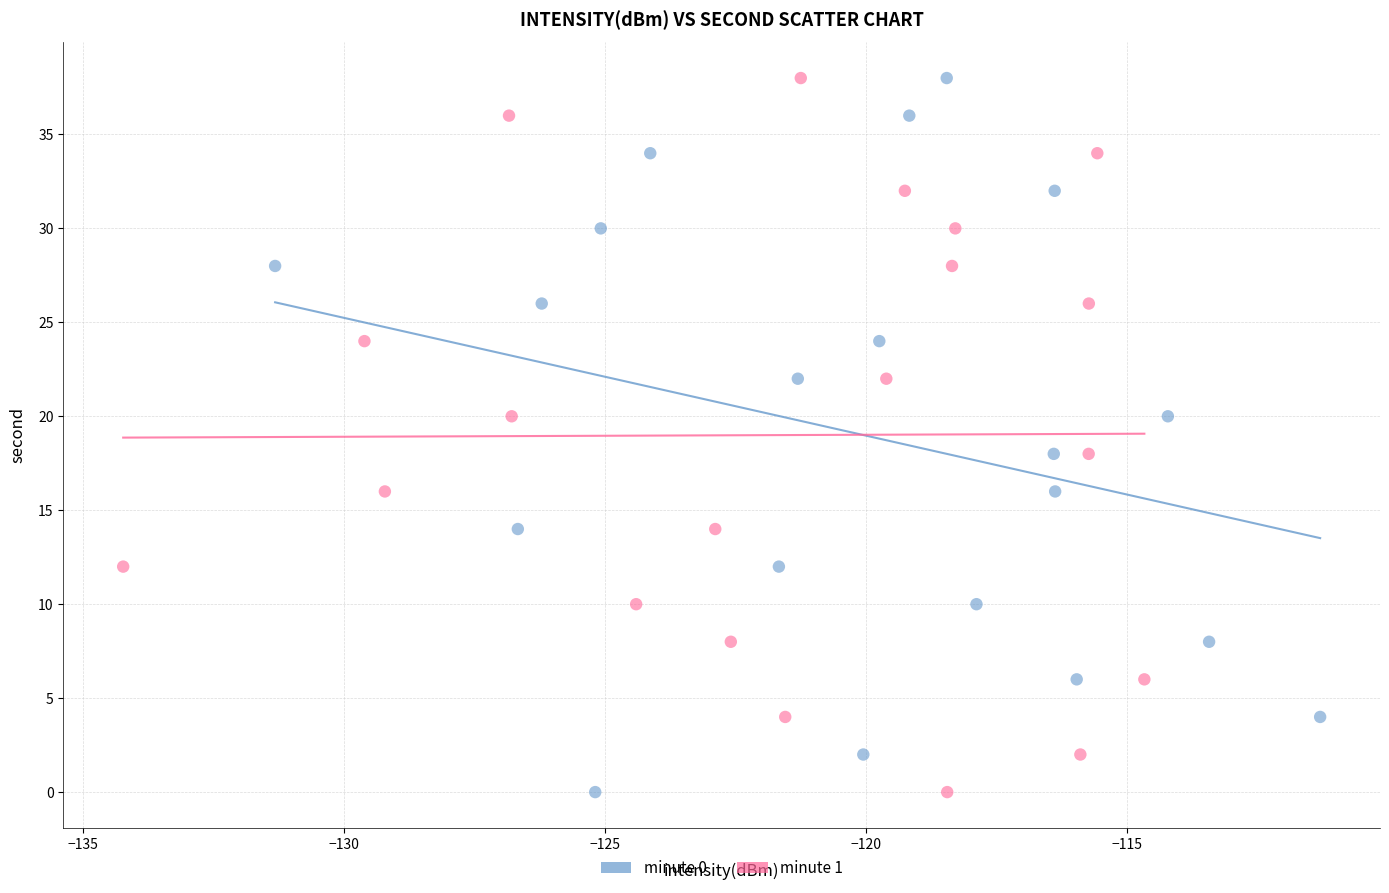

What are all the series names shown in the legend?

minute 0, minute 1